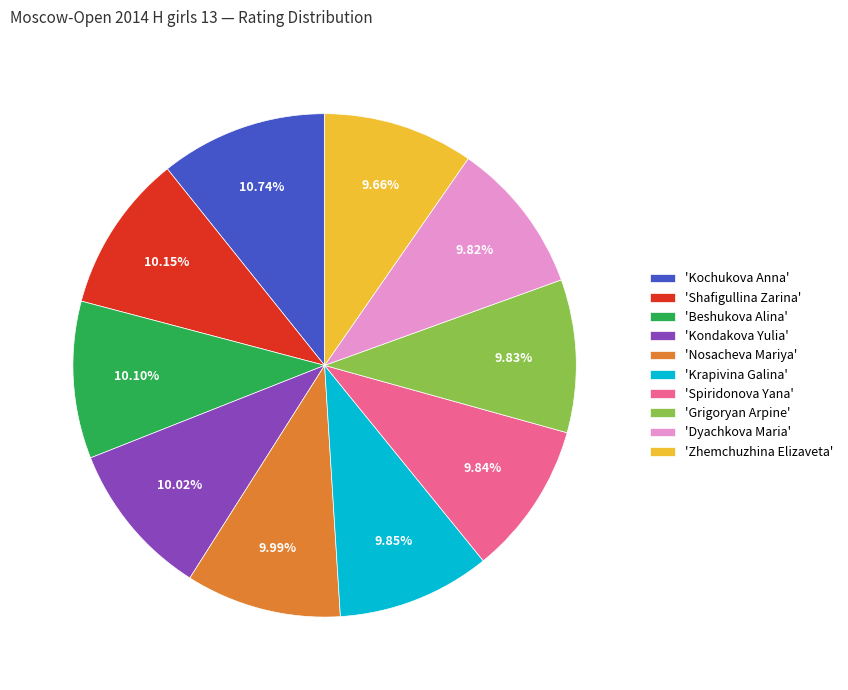

What is the ratio of the value at 'Kochukova Anna' to the value at 'Grigoryan Arpine'?

1.1